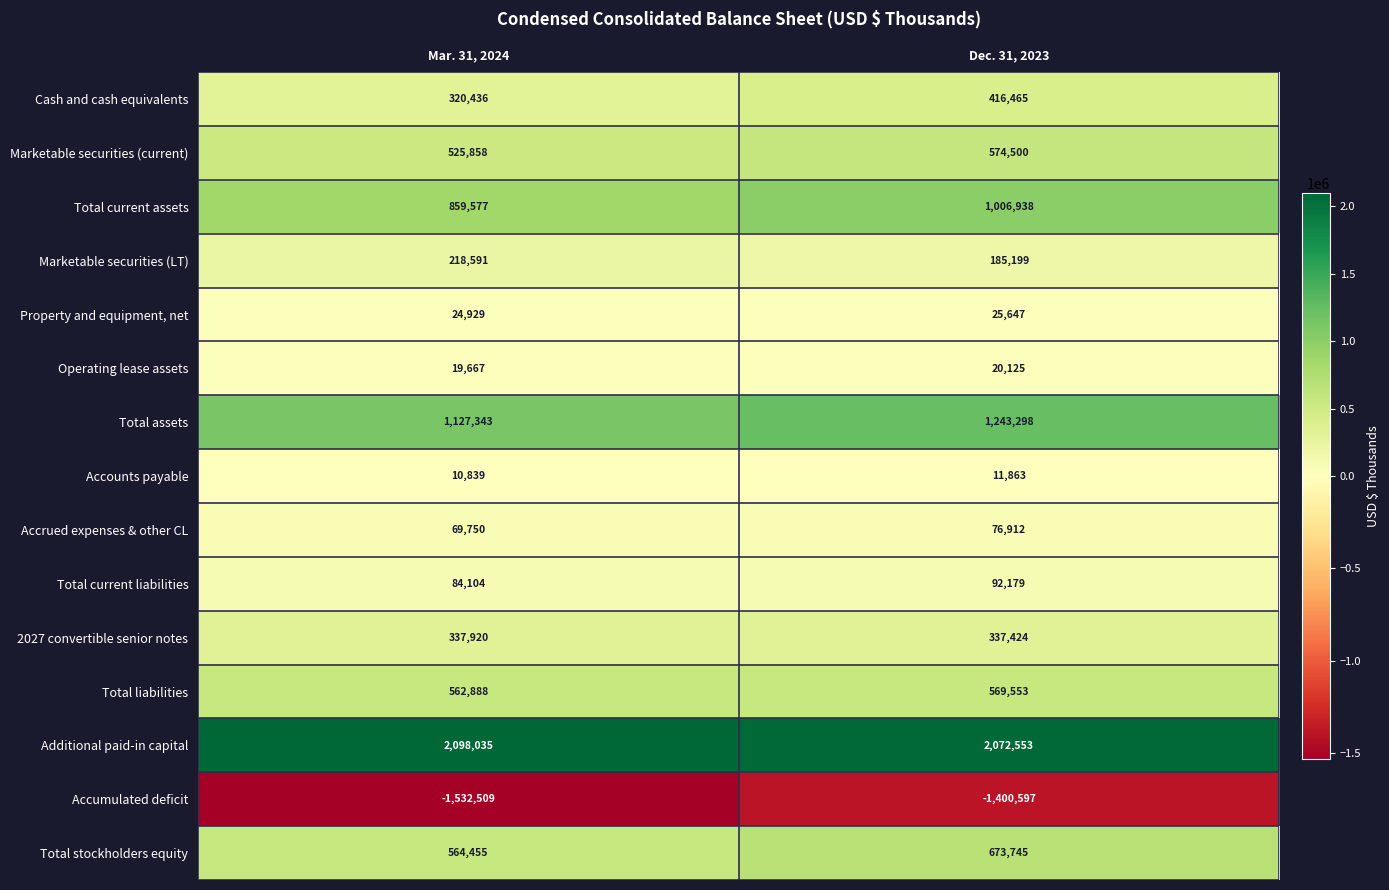

At which category is the sum across all series the highest?

Dec. 31, 2023